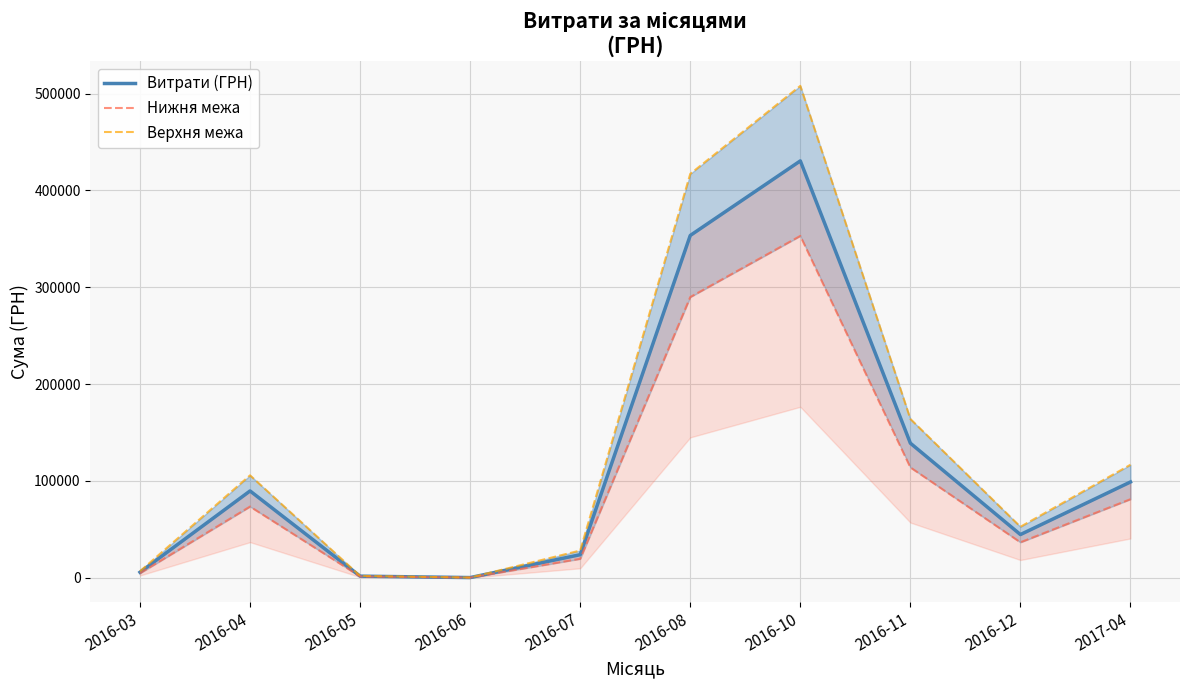

What is the average value of the Верхня межа series?

140042.5